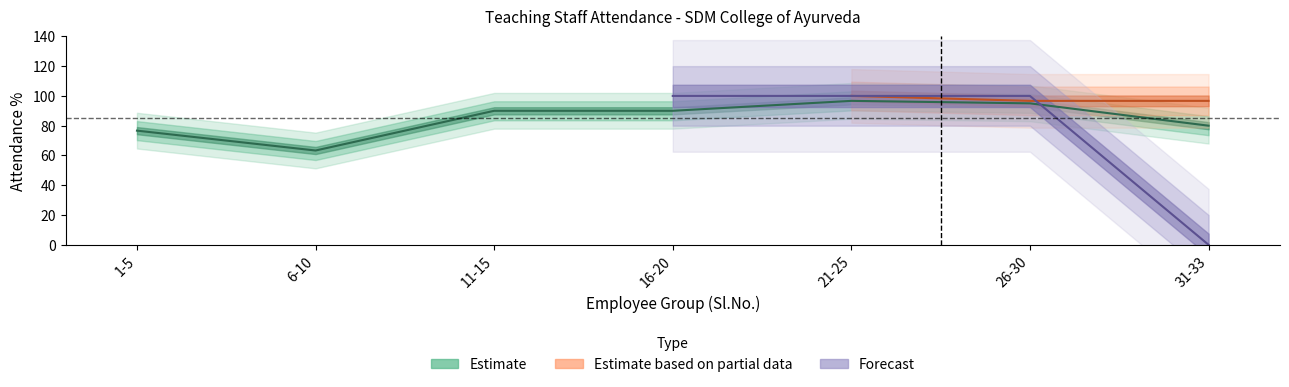

At which label does Estimate reach its minimum?

6-10